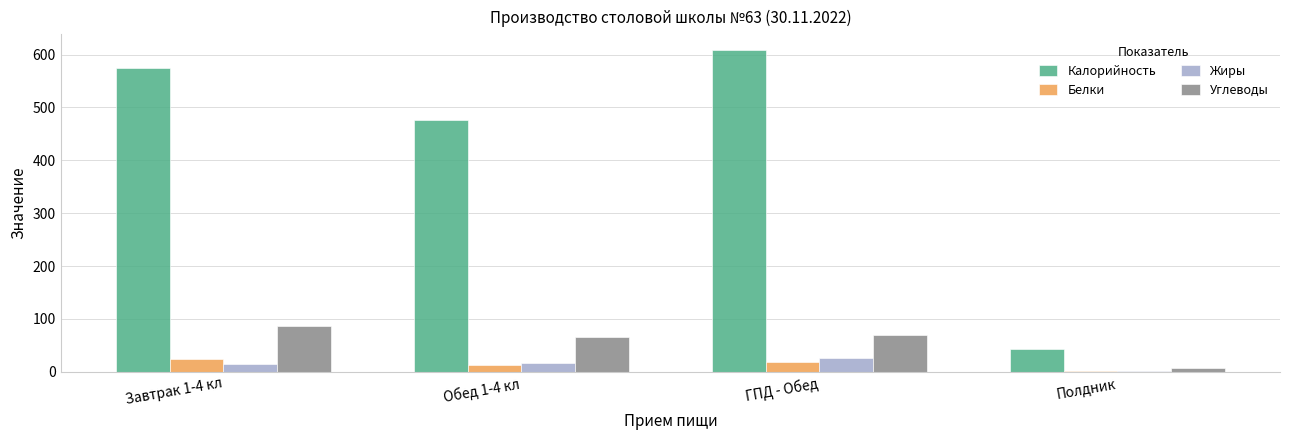

Reading left to right, transcribe all the data shown in this chart.

Калорийность: 575	477	608	44
Белки: 25	13	19	1
Жиры: 14	17	27	2
Углеводы: 86	66	70	7